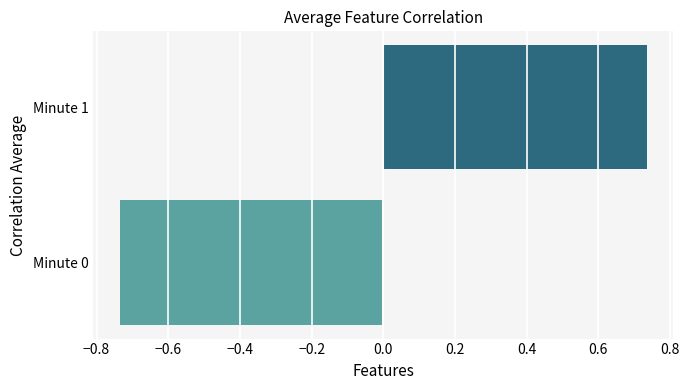

Rank the categories by value from highest to lowest.

Minute 1, Minute 0